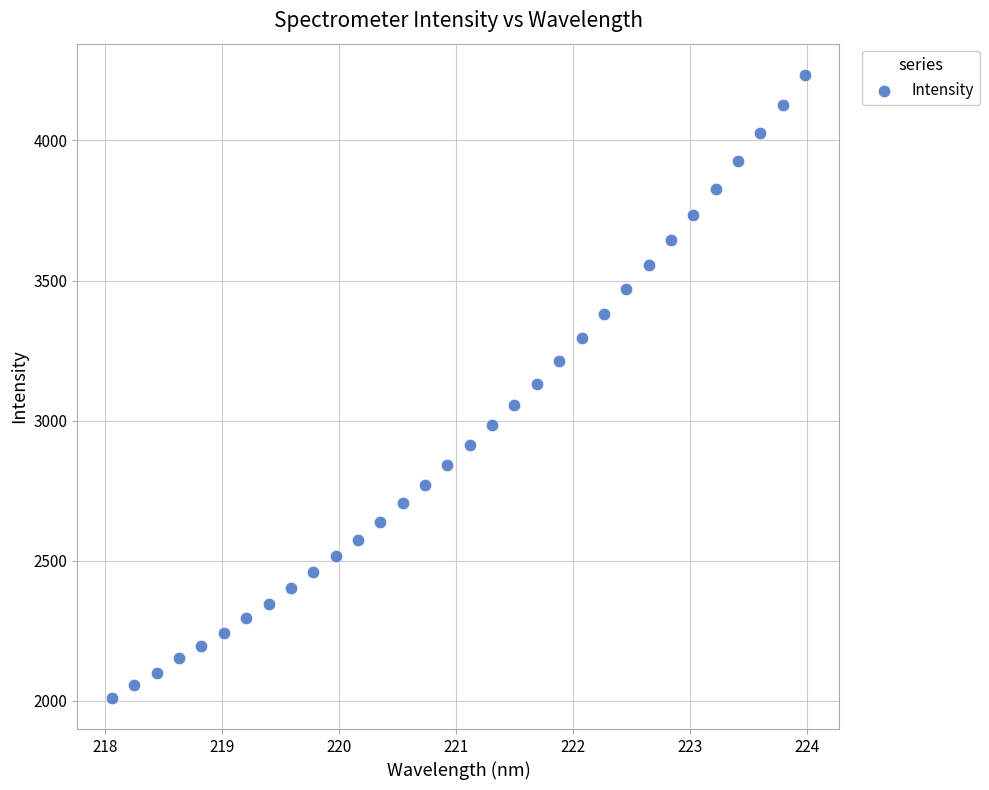

What is the range of Y values (max minus min)?

2223.2